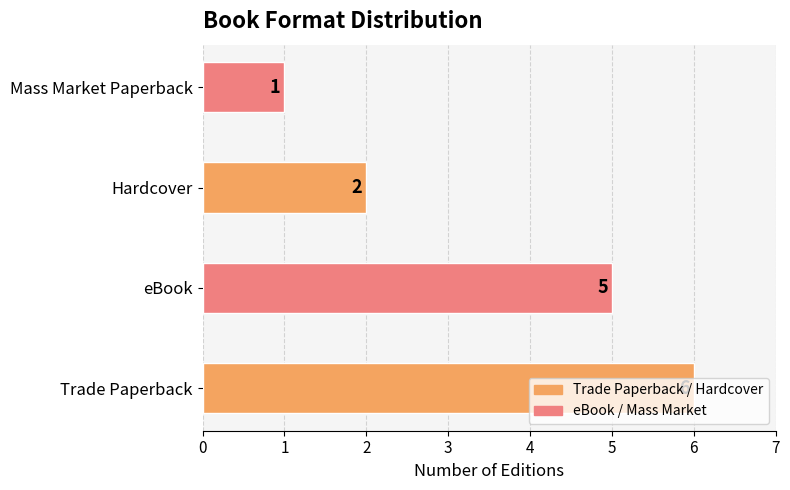

Count the values in the range 2 to 6.

3